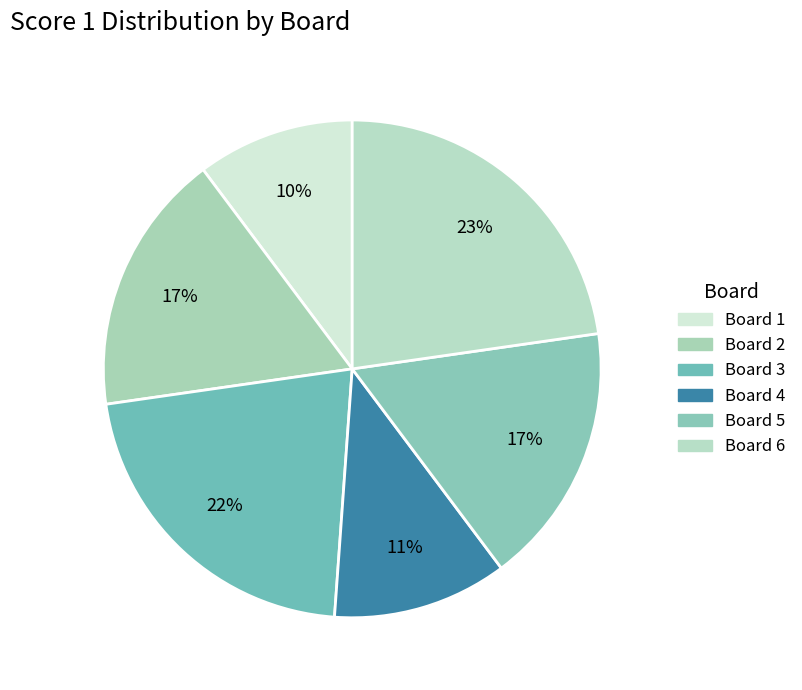

How many slices are in this pie chart?

6